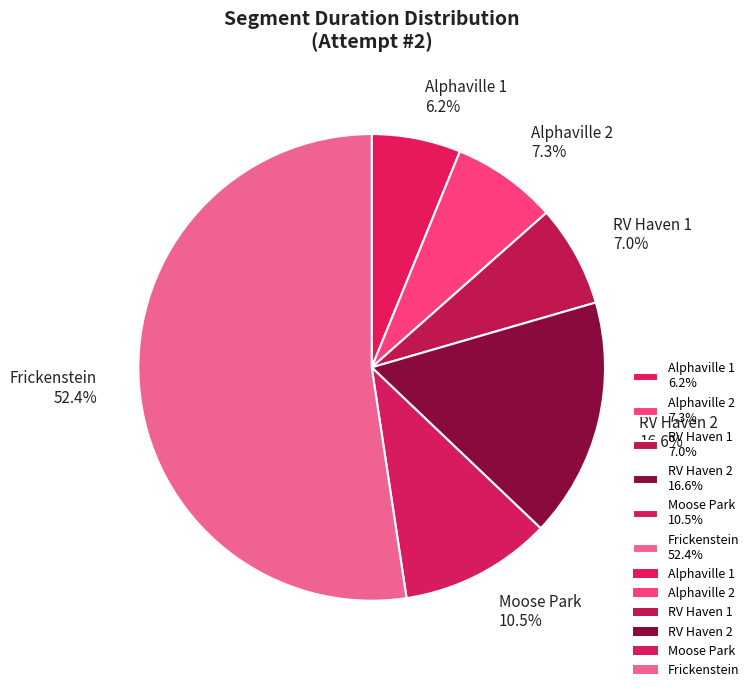

Which category has the smallest portion of the pie?

Alphaville 1 6.2%